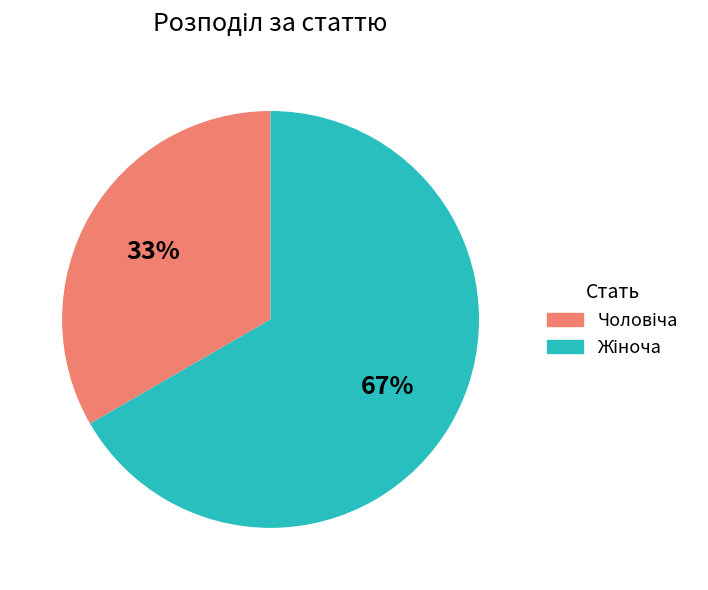

Count the number of slices in the pie.

2